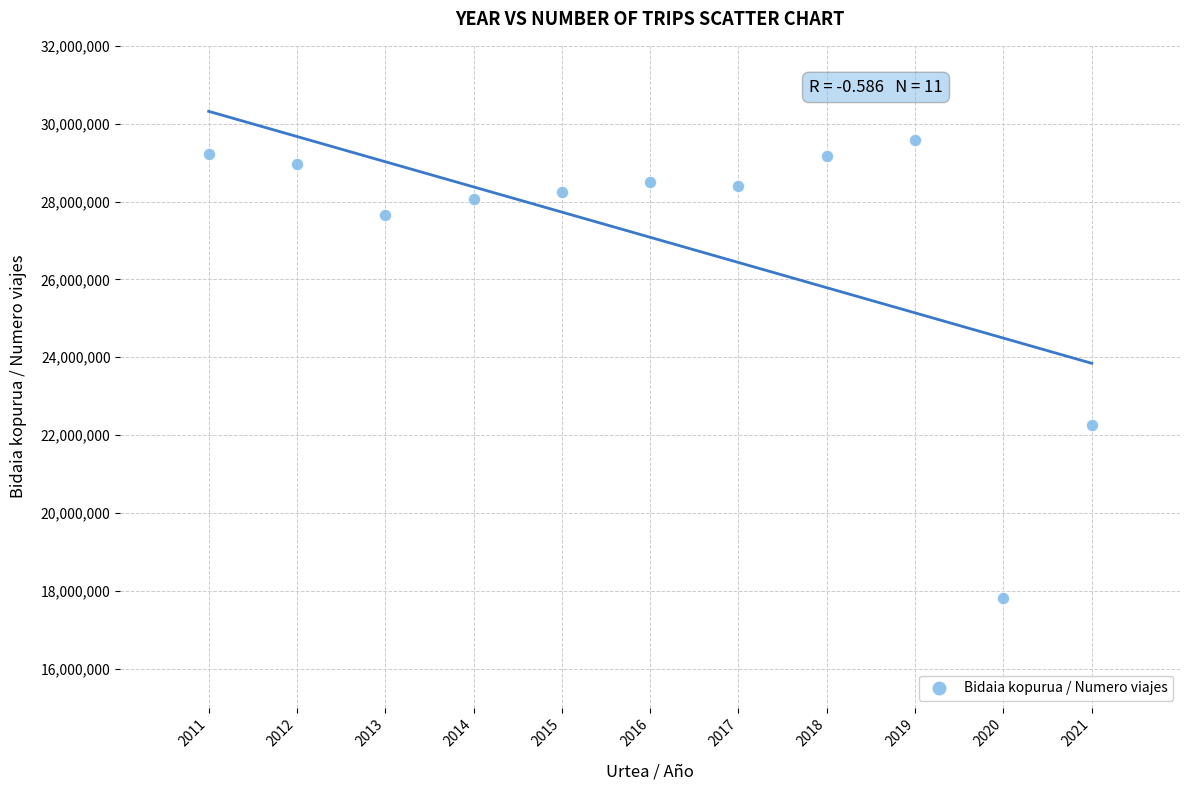

What Y value in the scatter plot is closest to 23700790?

22266087